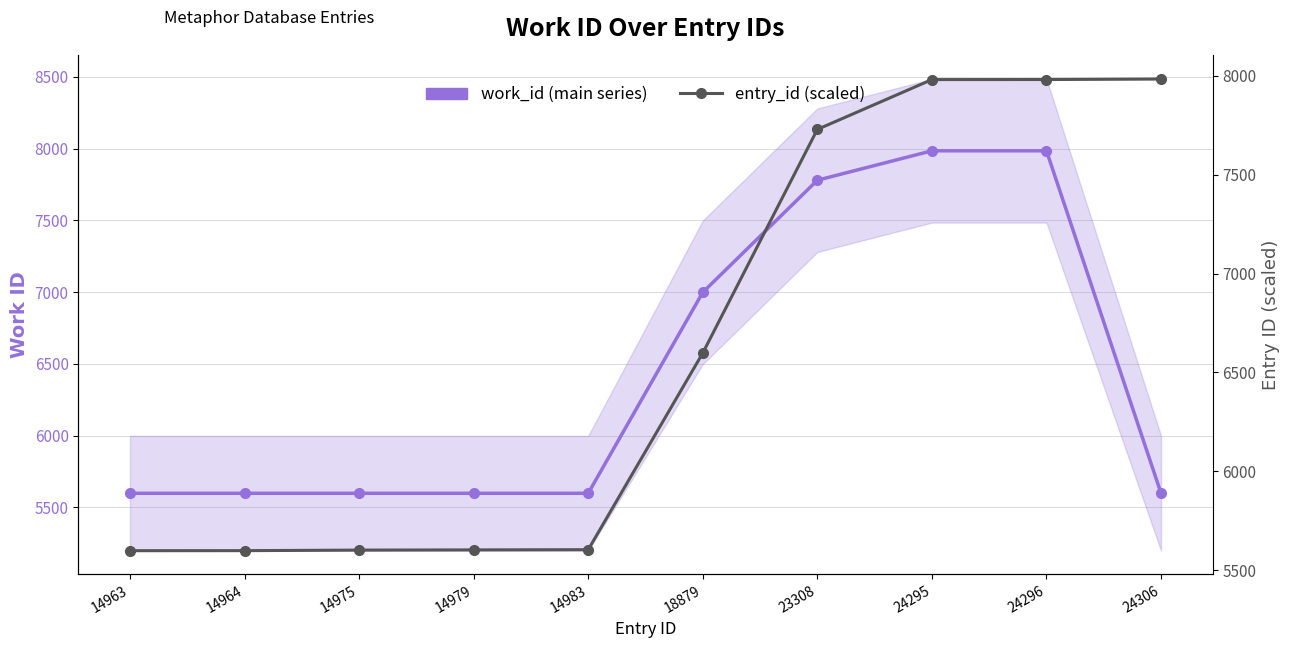

How many values in the work_id (main series) series exceed 5598?

4